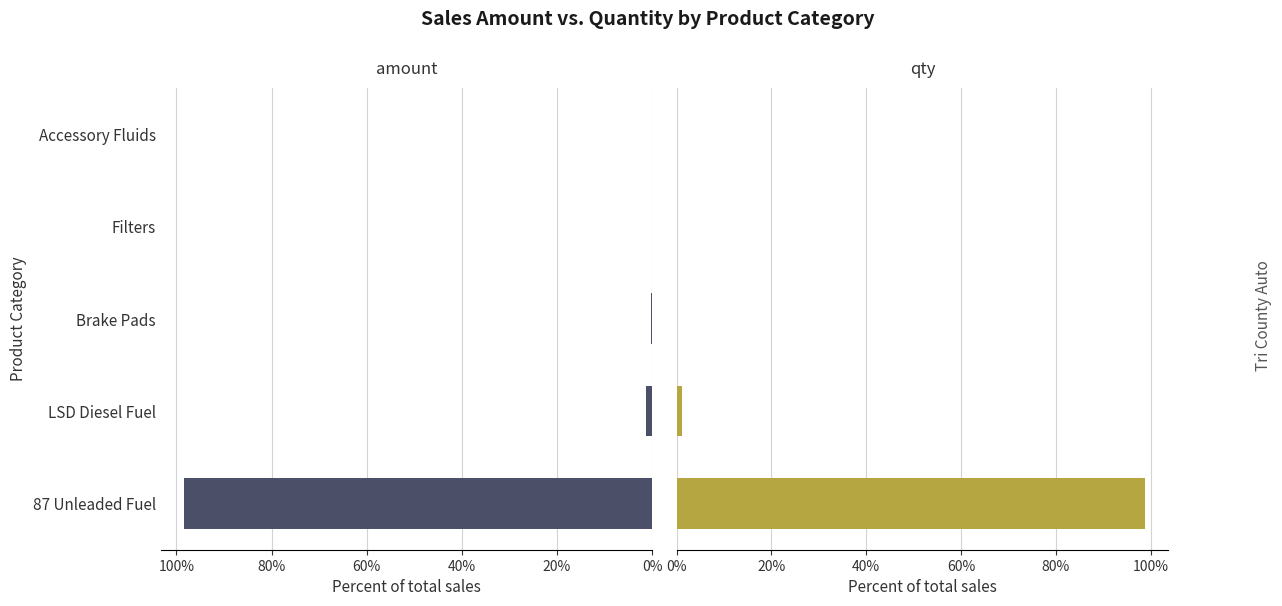

Rank the series by their maximum value, from lowest to highest.

amount, qty